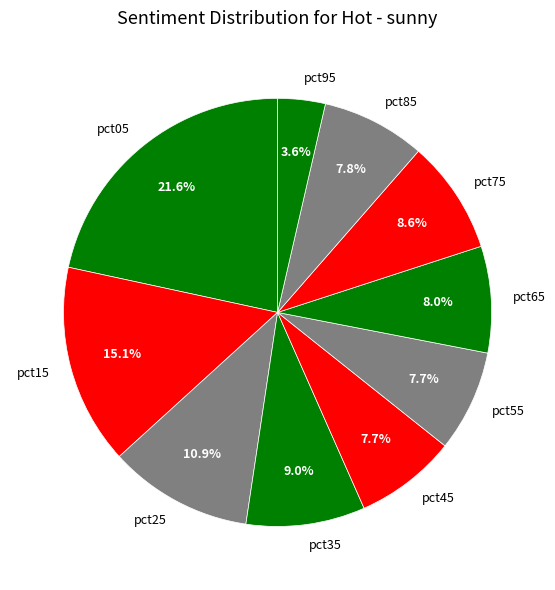

The pct35 slice represents 9% of the pie. True or false?

True